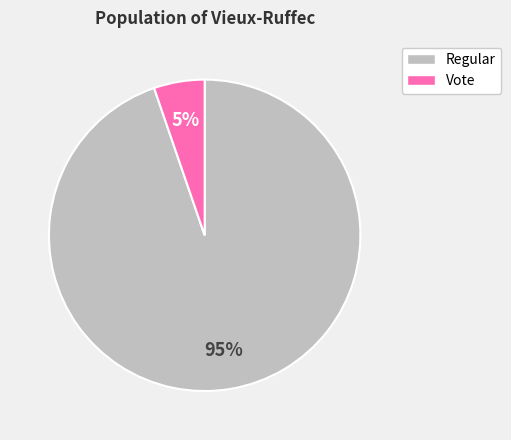

Between Regular and Vote, which is larger?

Regular